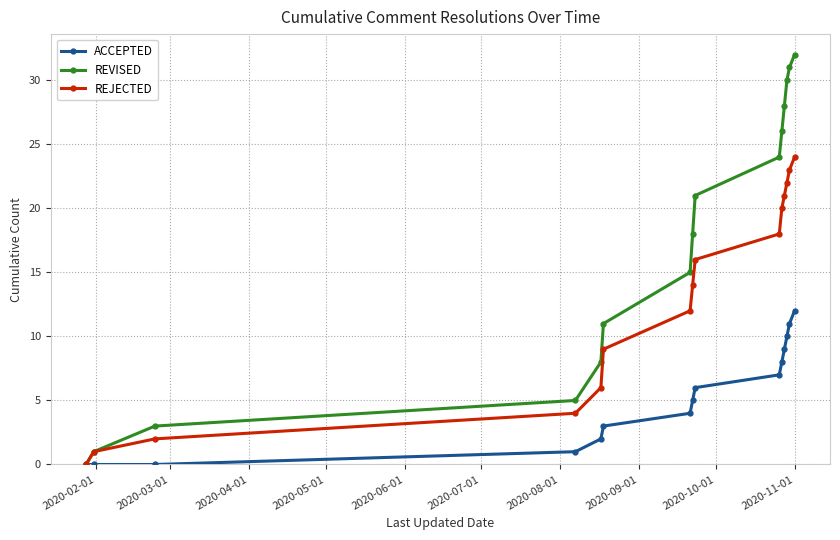

List the series in order of their peak value, lowest first.

ACCEPTED, REJECTED, REVISED